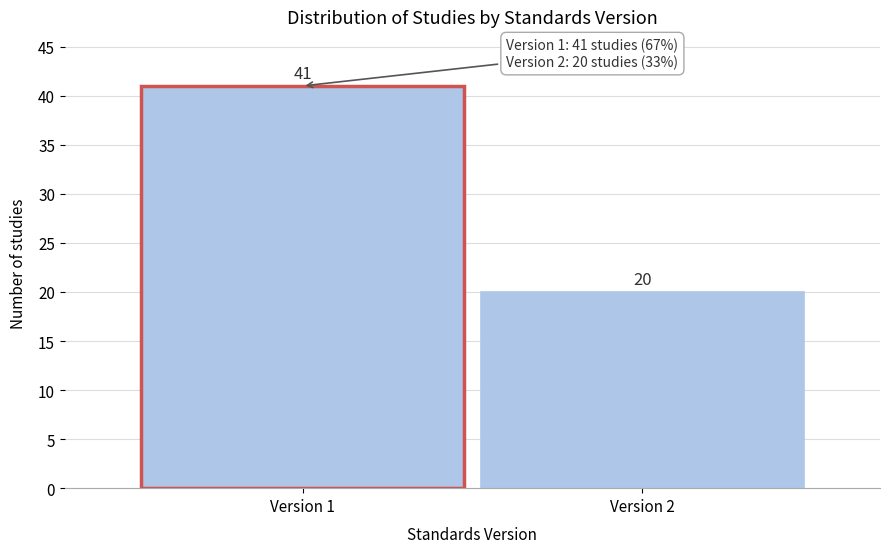

Reading left to right, extract all data points from this chart.

Version 1=41	Version 2=20